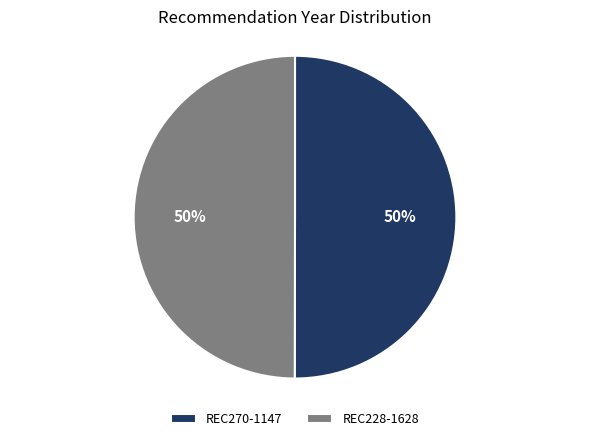

How many slices are in this pie chart?

2